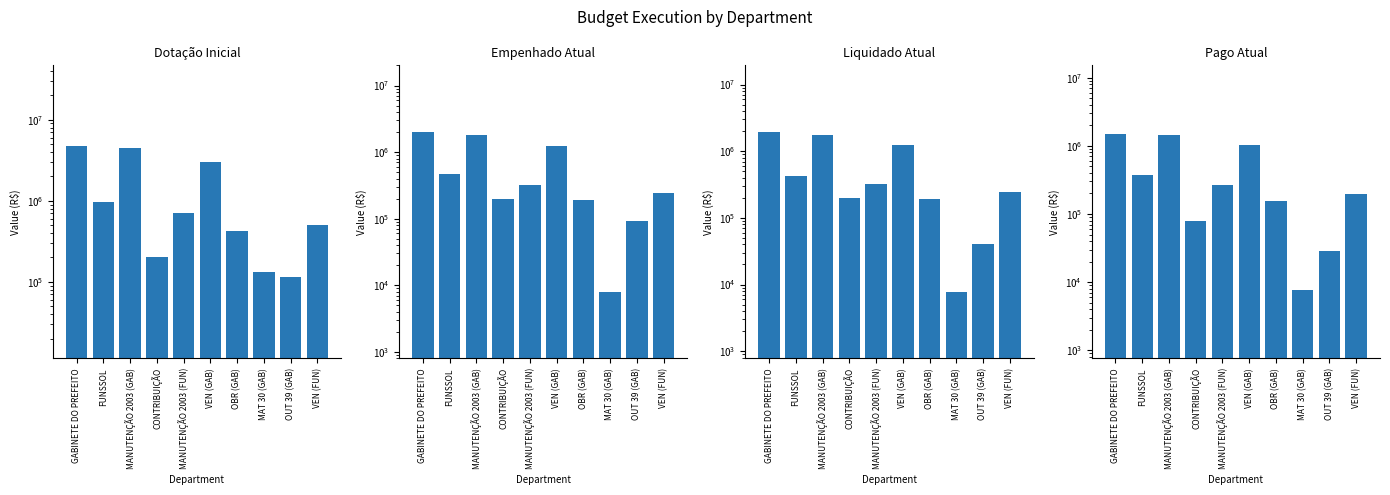

Where is Empenhado Atual nearest to the value 1009762?

VEN (GAB)